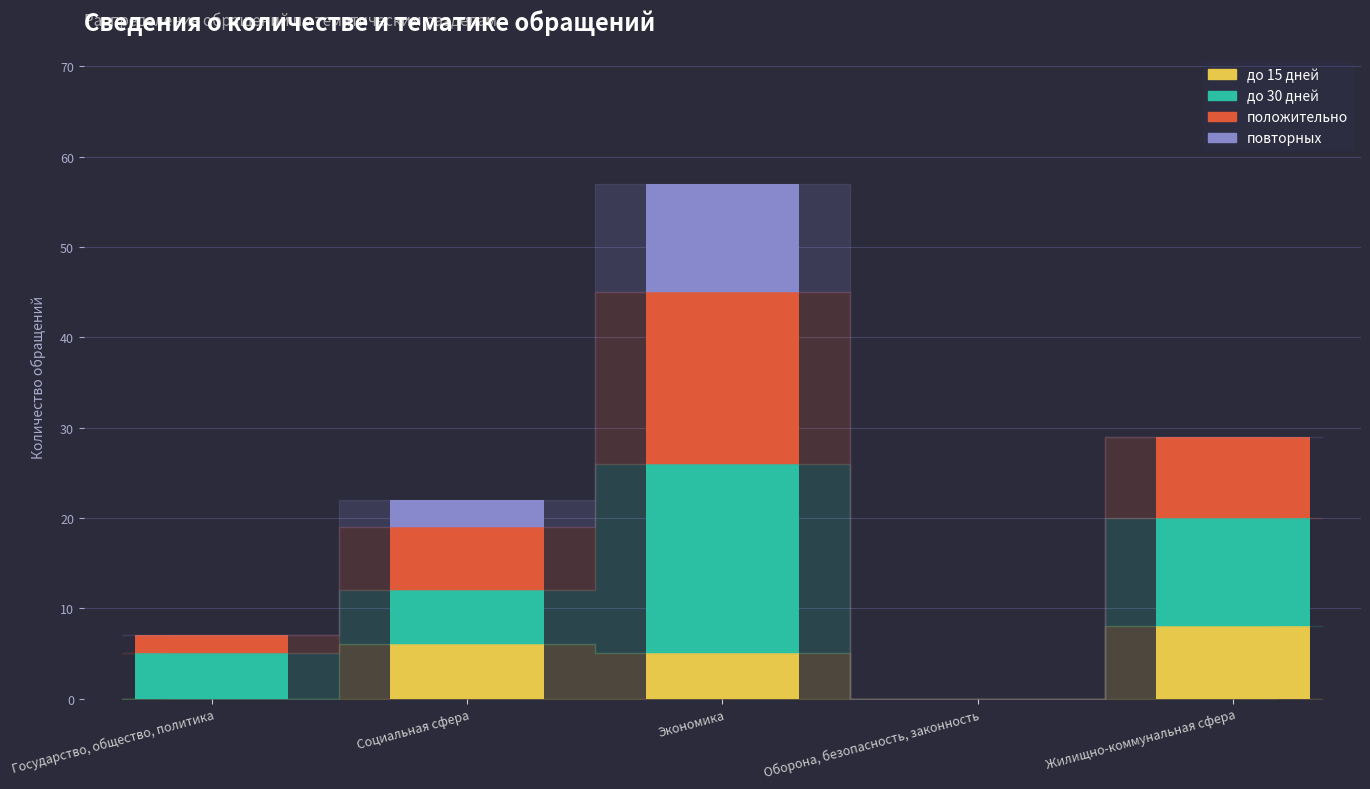

Reading left to right, transcribe the values for до 15 дней.

Государство, общество, политика=0	Социальная сфера=6	Экономика=5	Оборона, безопасность, законность=0	Жилищно-коммунальная сфера=8